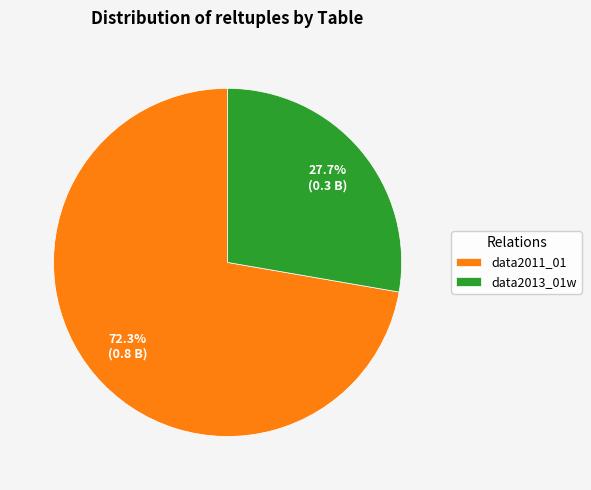

To the nearest percent, what portion does data2013_01w represent?

28%